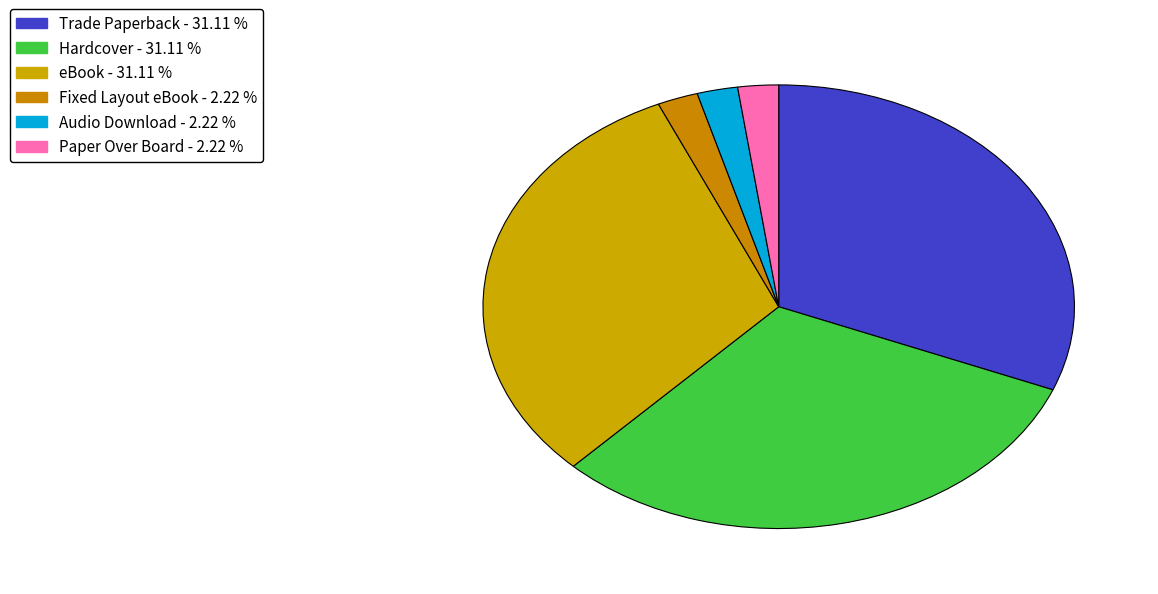

How many segments does this pie chart have?

6